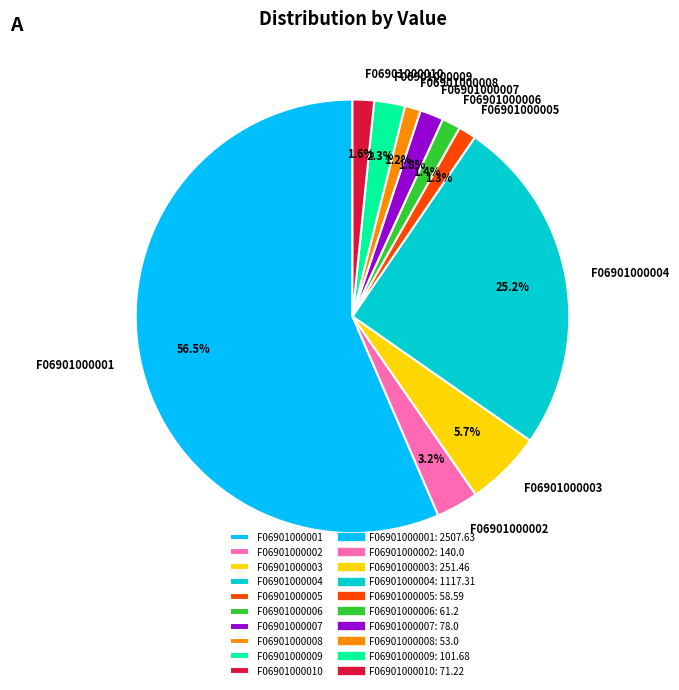

Count the number of slices in the pie.

10